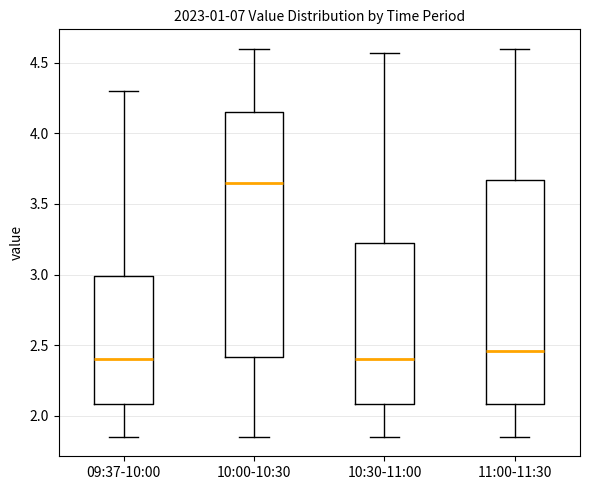

Where is the upper edge of the box for 10:00-10:30 on the y-axis? The values are not printed on the chart, so give them approximately, as read against the axis.

4.15